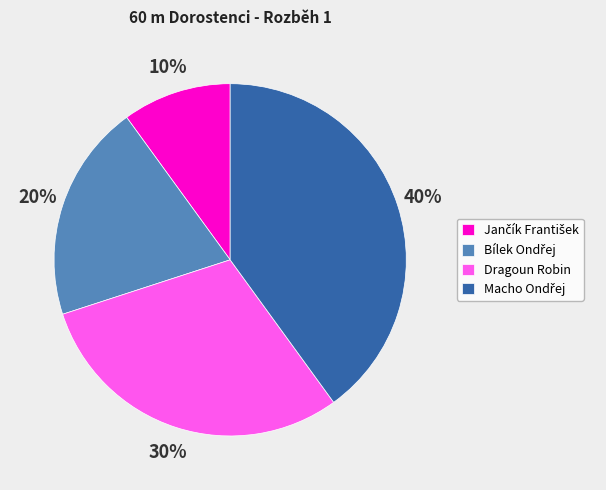

What percentage is the Dragoun Robin slice, to the nearest percent?

30%